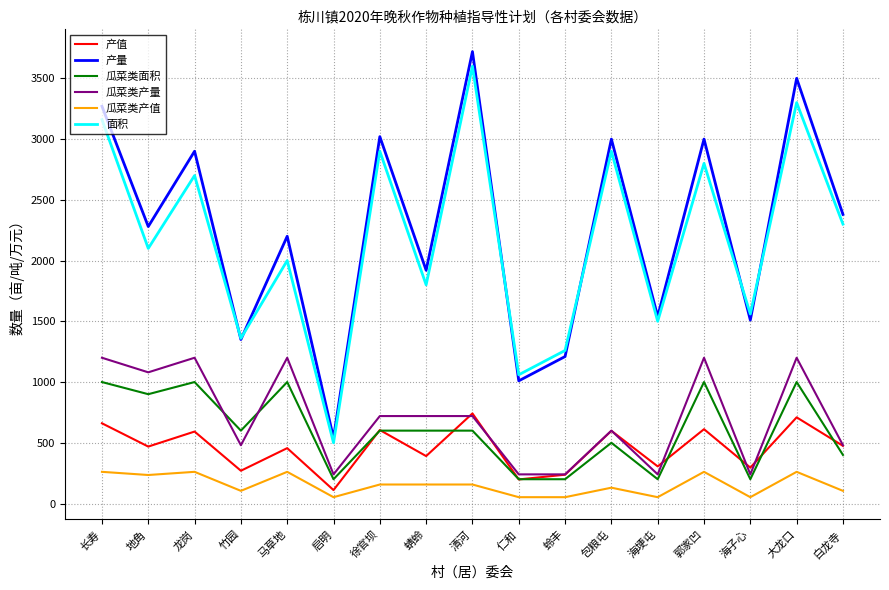

What is the sum of the 瓜菜类产量 values at 地角 and 启明?

1320.0